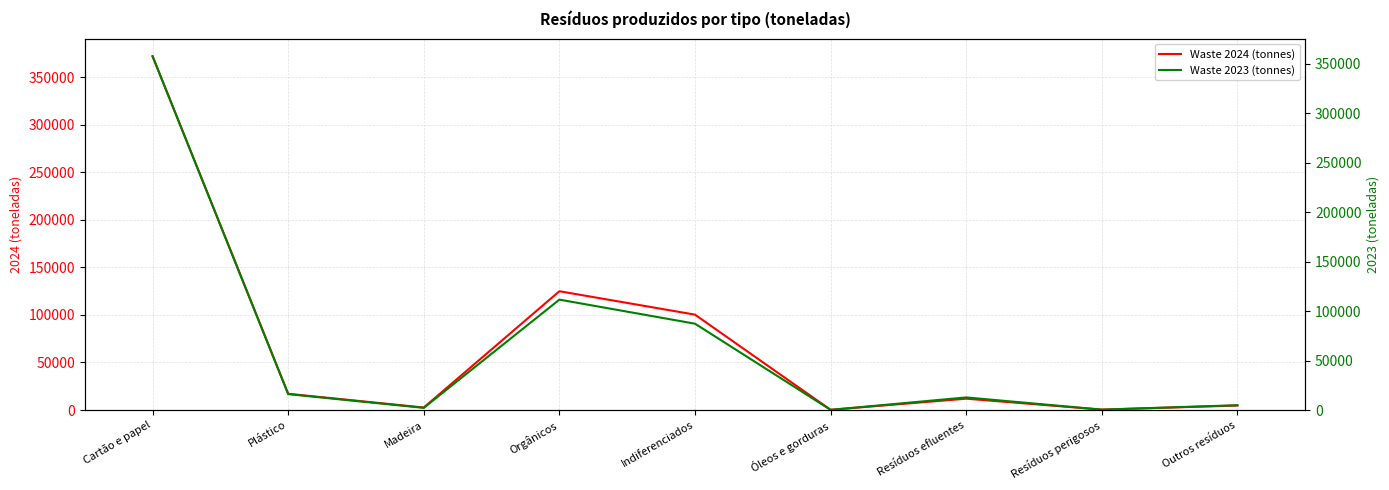

What are all the series names shown in the legend?

Waste 2024 (tonnes), Waste 2023 (tonnes)